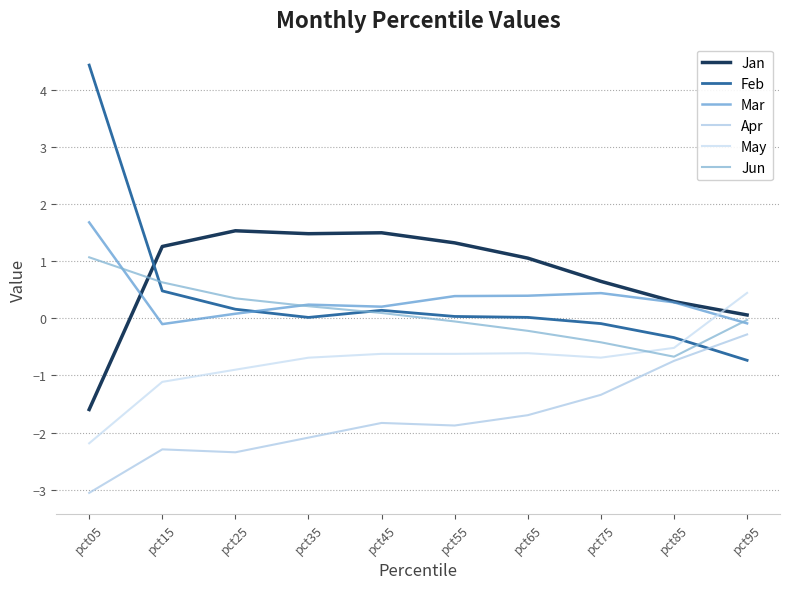

Which category has the highest value in the Mar series?

pct05